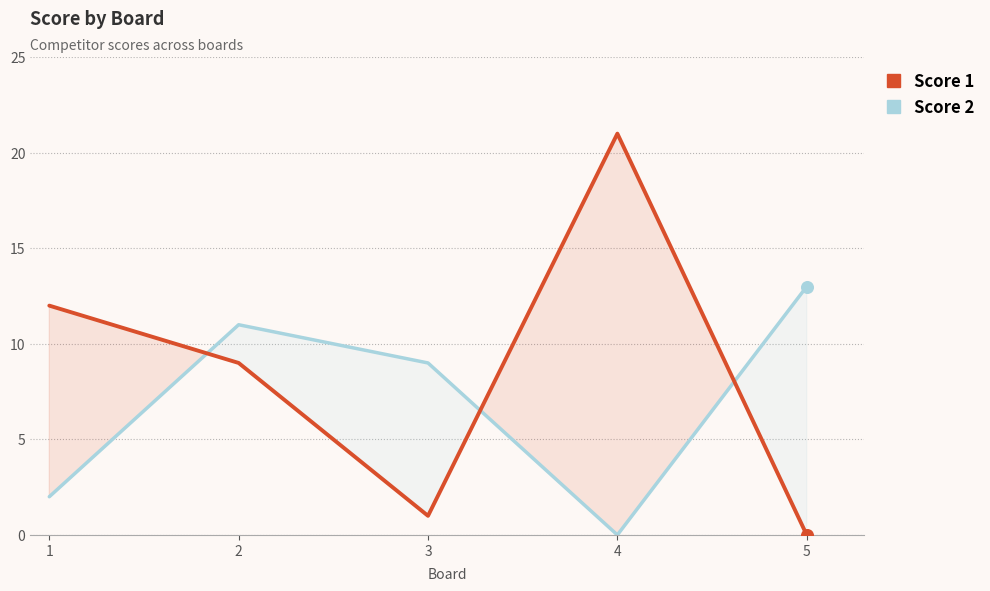

Is the value of Score 1 at 1 greater than the value of Score 2 at 4?

Yes